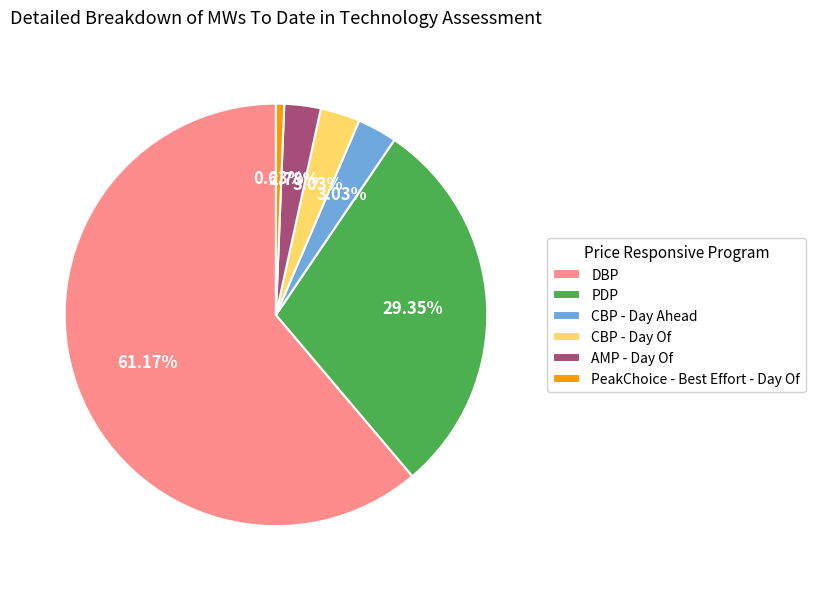

Which has a higher value, AMP - Day Of or PeakChoice - Best Effort - Day Of?

AMP - Day Of